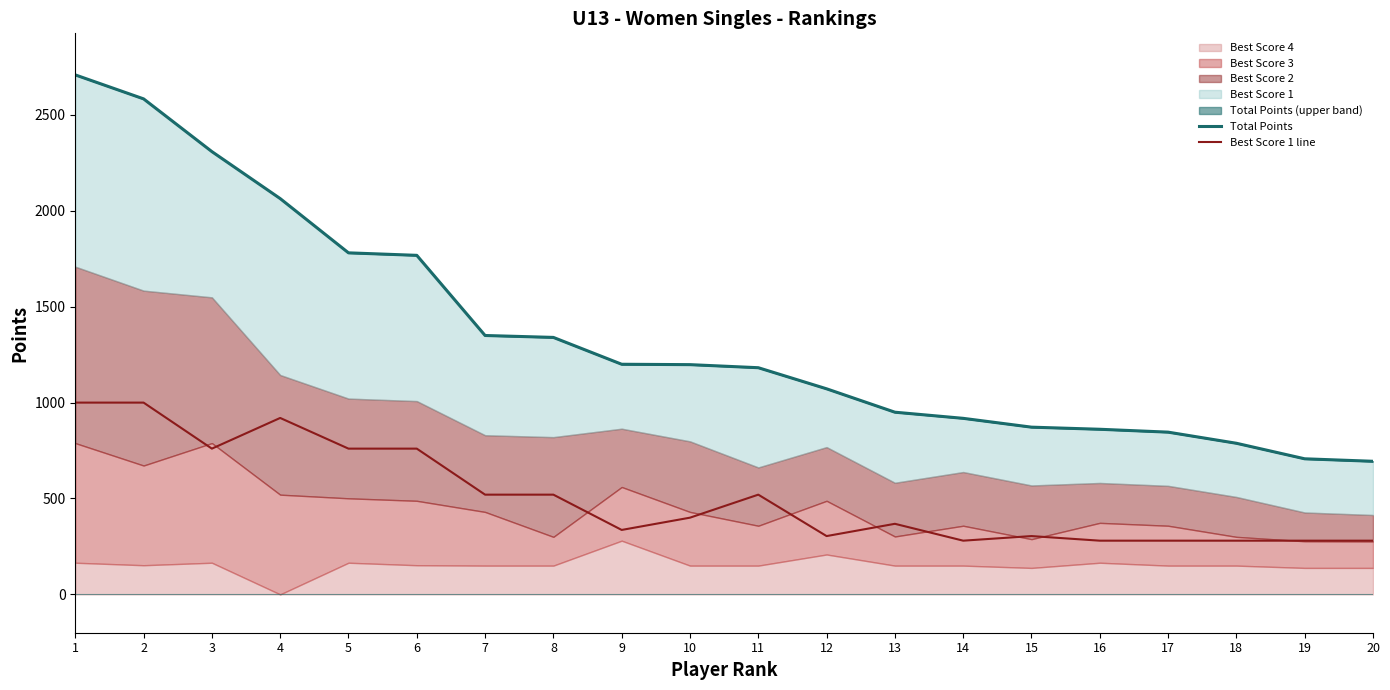

The Total Points series shows 1072 at 12. True or false?

True